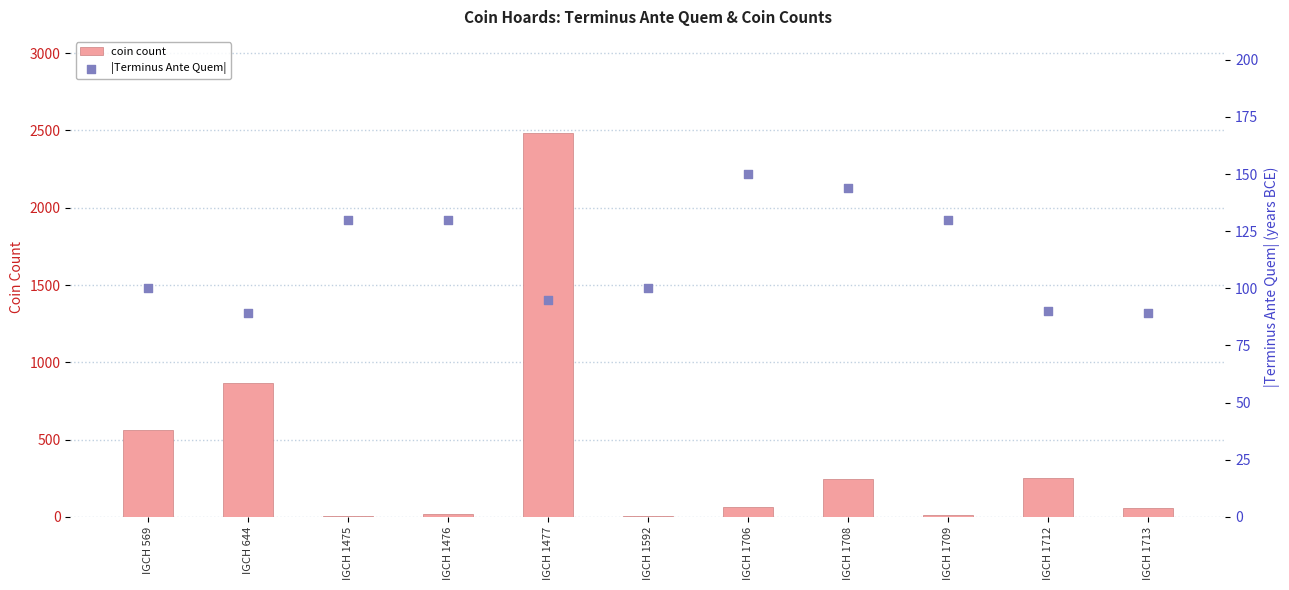

Which series has the largest Y range (max minus min)?

coin count